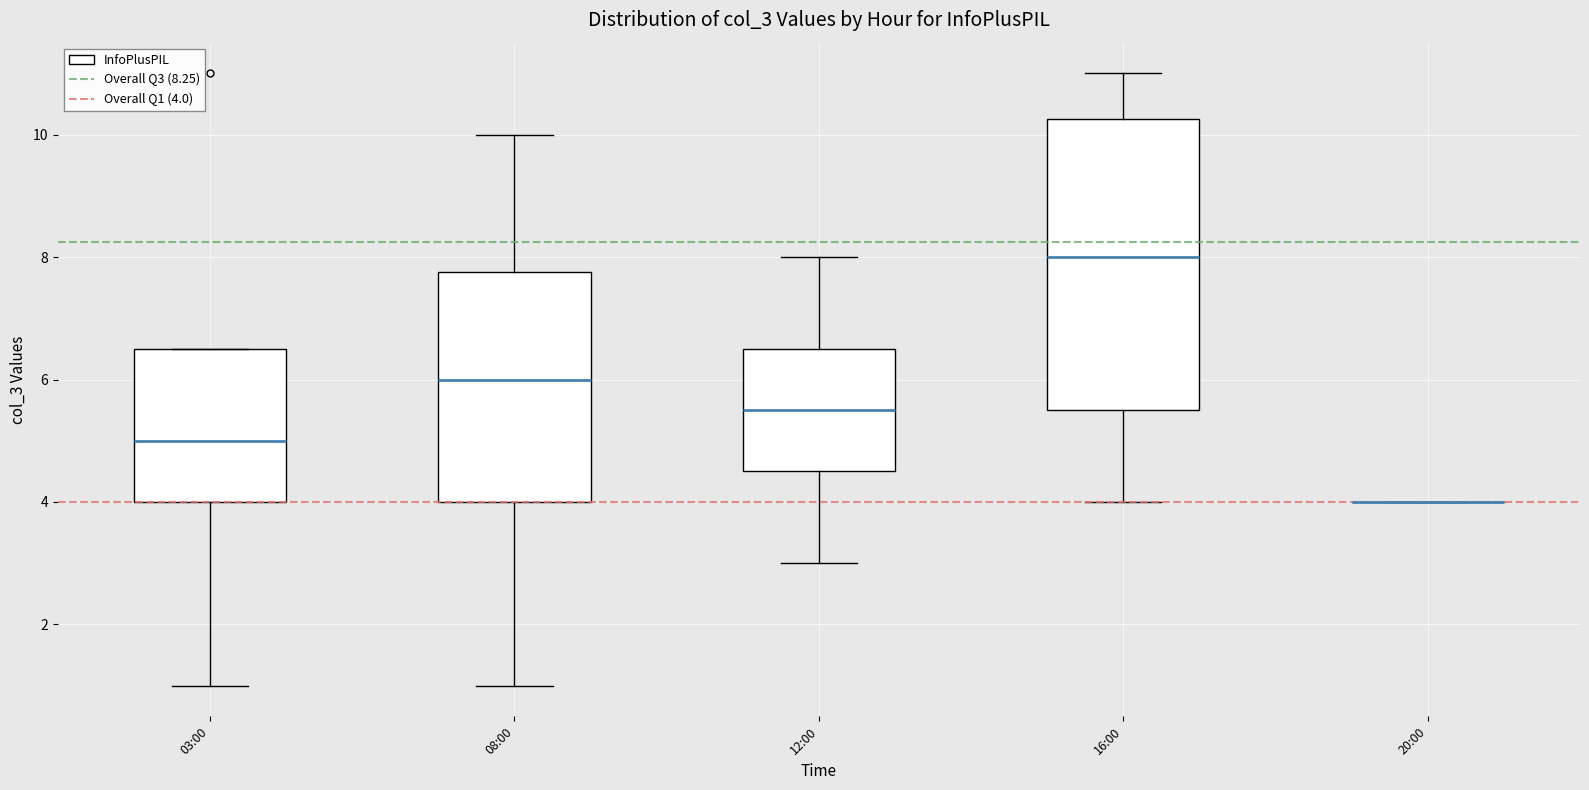

Reading left to right, transcribe this box plot: for each box, give where its median line is, the range the box spans, and where its two whiskers end, as read against the y-axis. The values are not printed on the chart, so give them approximately, as read against the axis.

03:00: median 5.0, box 4.0 to 6.6, whiskers 1.0 to 6.6
08:00: median 6.0, box 4.0 to 7.8, whiskers 1.0 to 10.0
12:00: median 5.6, box 4.6 to 6.6, whiskers 3.0 to 8.0
16:00: median 8.0, box 5.6 to 10.2, whiskers 4.0 to 11.0
20:00: box collapsed to a line at 4.0, whiskers 4.0 to 4.0